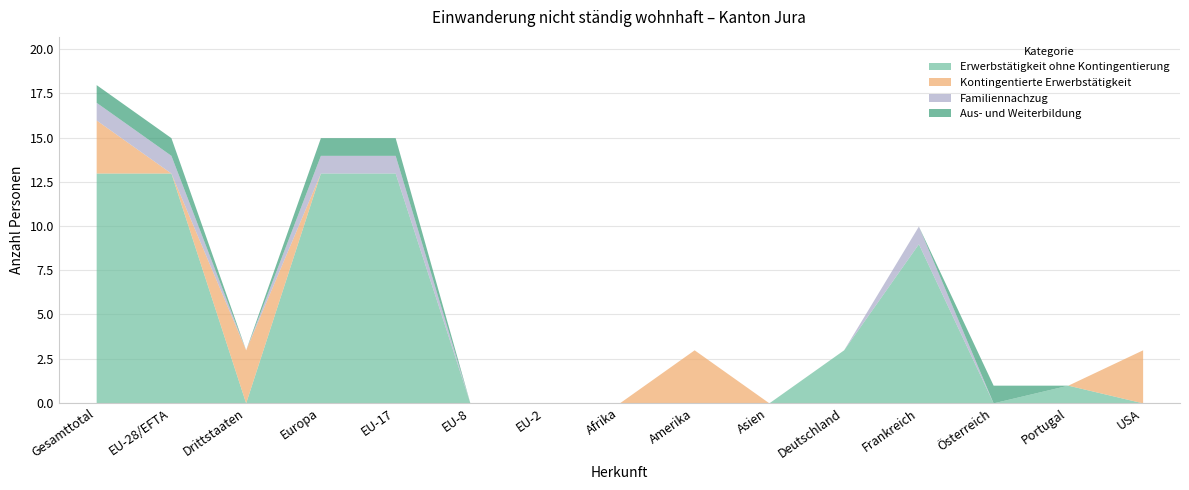

Which series has the largest total across all categories?

Erwerbstätigkeit ohne Kontingentierung